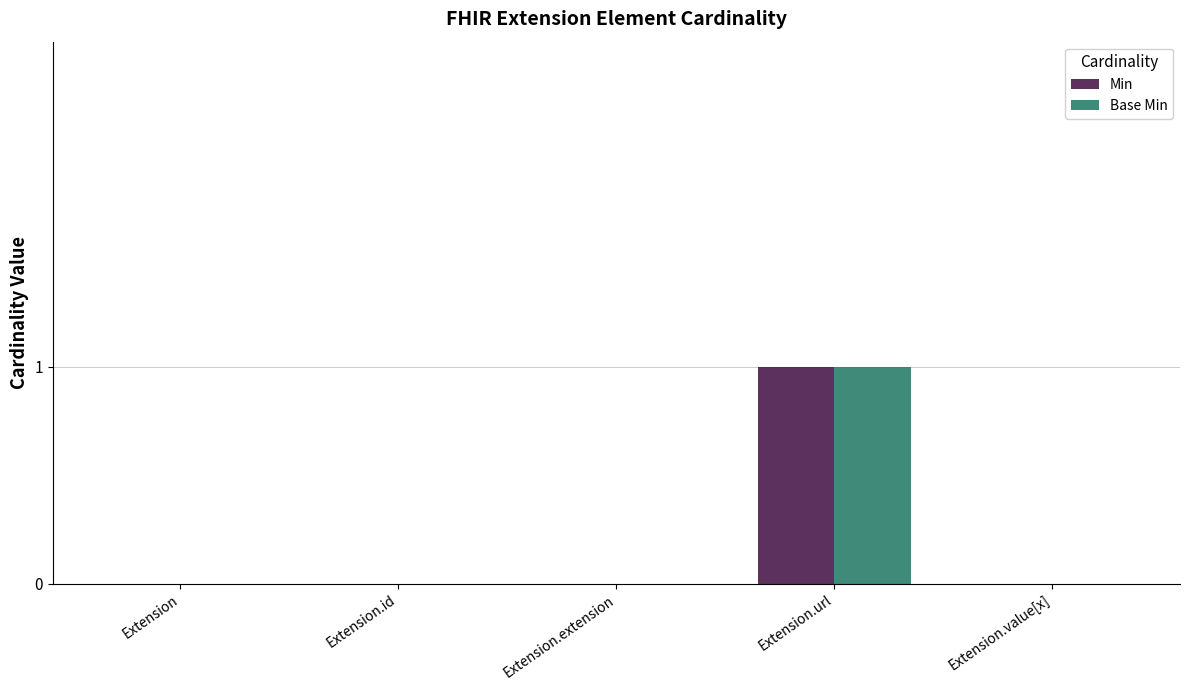

At which category is the sum across all series the highest?

Extension.url